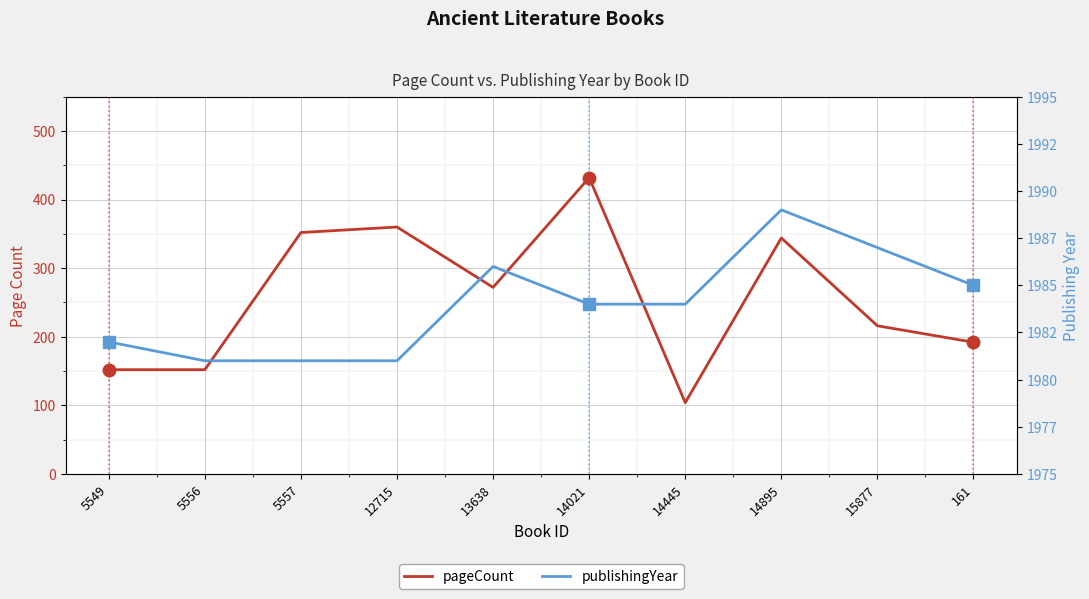

What value does the pageCount series have at 14021?

432